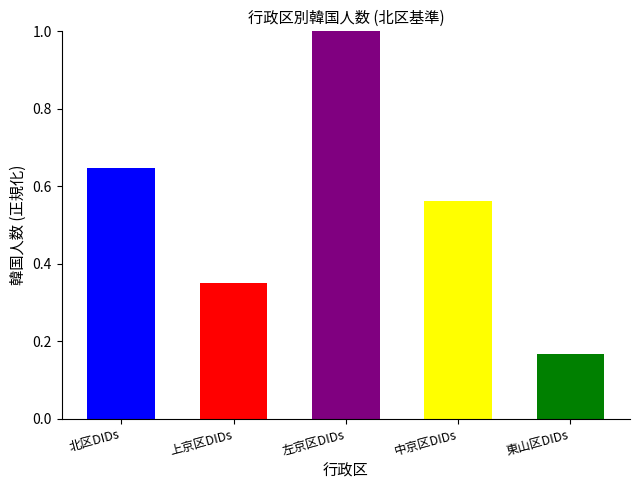

What is the difference between the maximum and second lowest values?

0.7